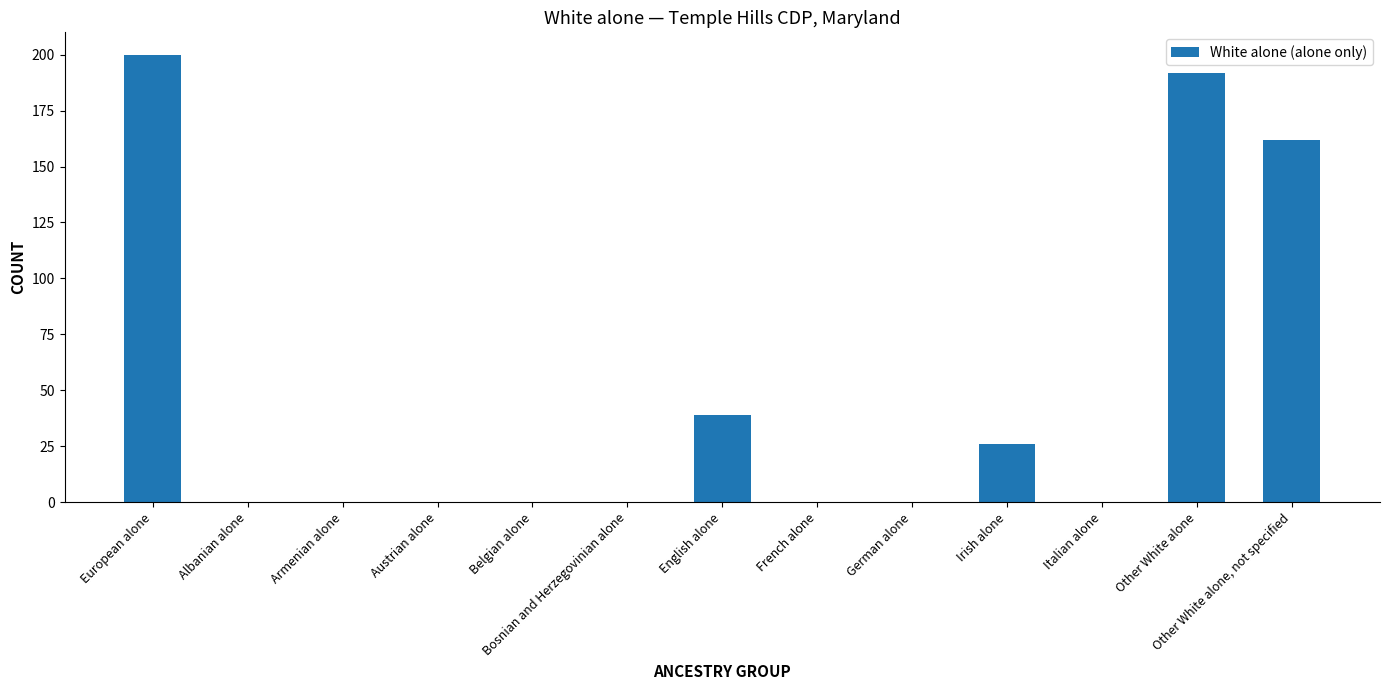

What is the maximum value shown in the chart?

200